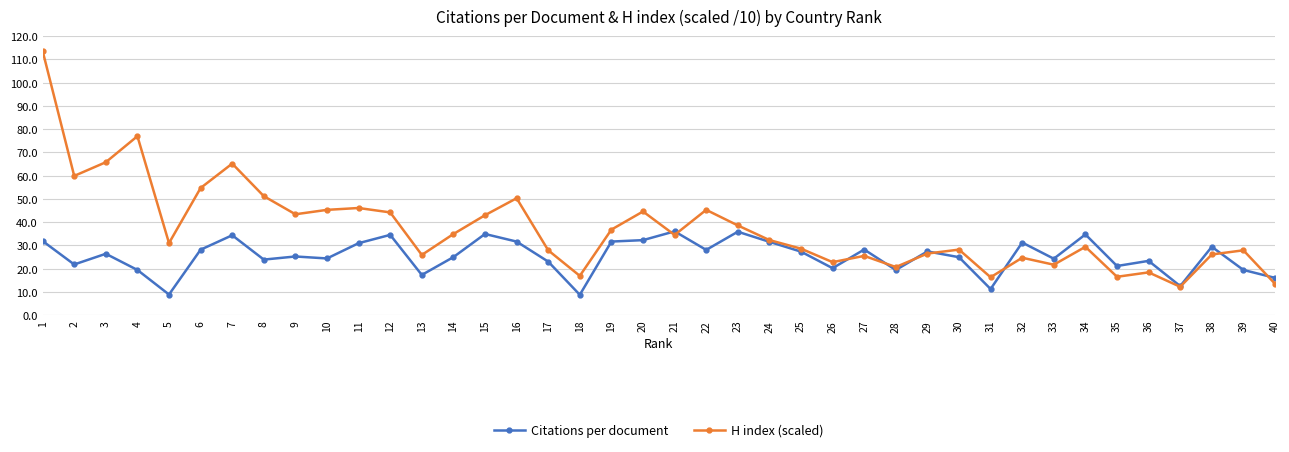

The value of H index (scaled) at 25 is 28.6. True or false?

True